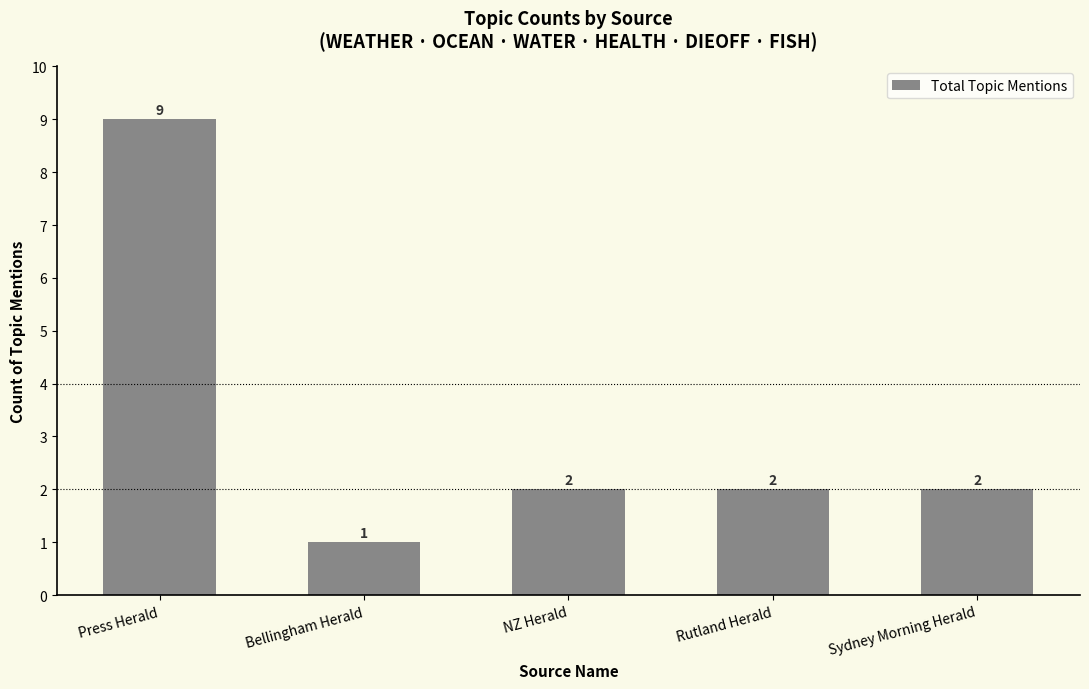

Which label corresponds to the smallest value in the chart?

Bellingham Herald